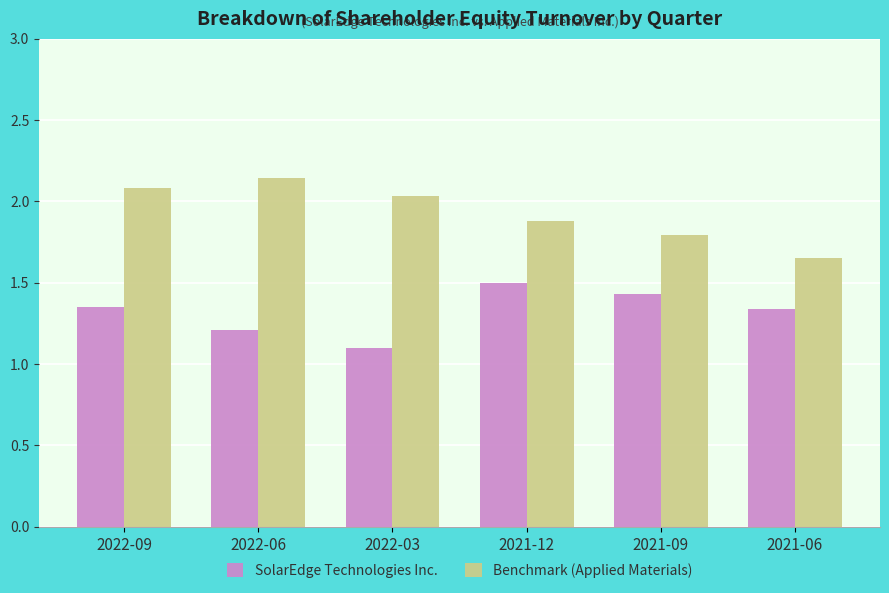

List the series in order of their peak value, highest first.

Benchmark (Applied Materials), SolarEdge Technologies Inc.